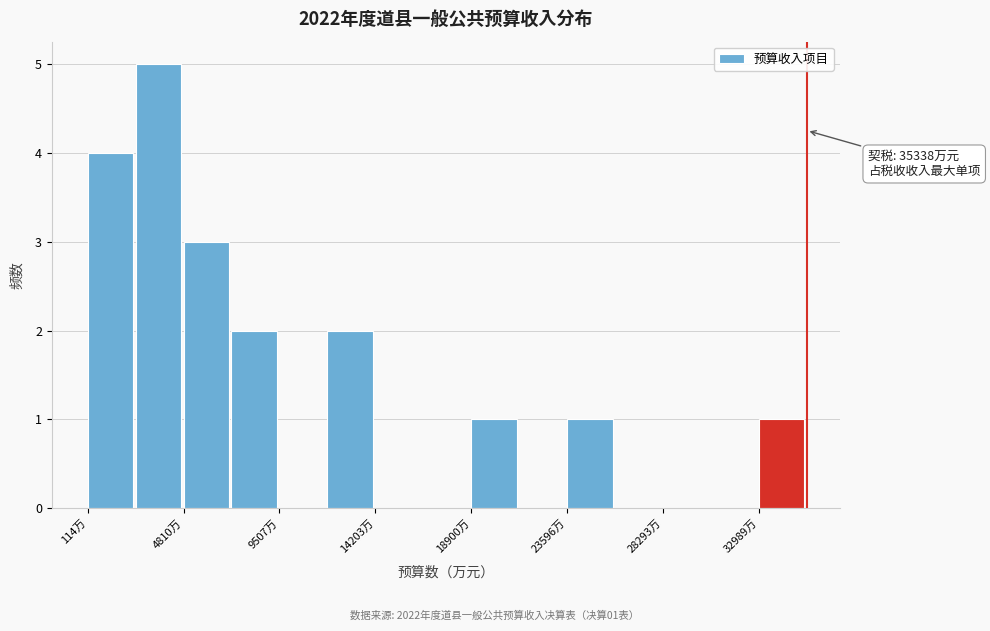

Which range on the x-axis has the tallest bar?

2500 to 5000